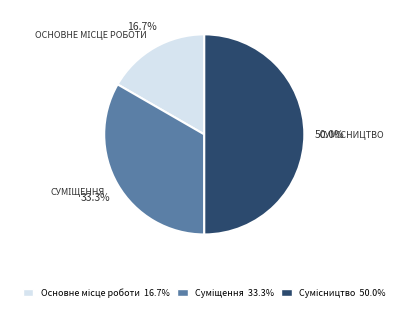

To the nearest percent, what portion does Суміщення represent?

33%